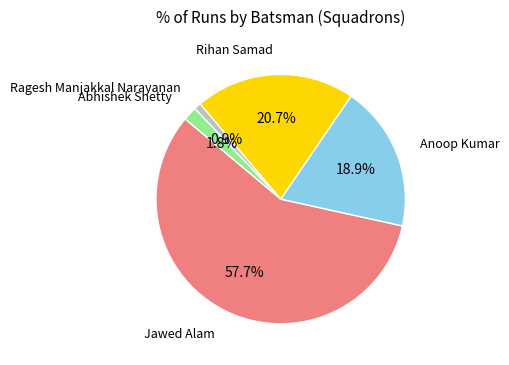

Does any single category account for the majority?

Yes